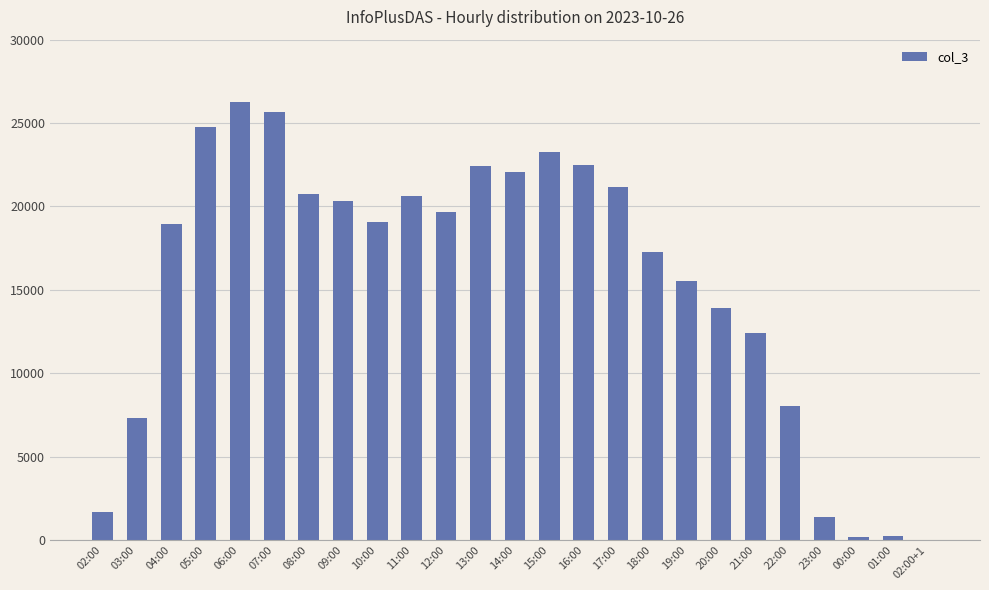

Approximately how many times larger is the value at 02:00 compared to 14:00?

0.1